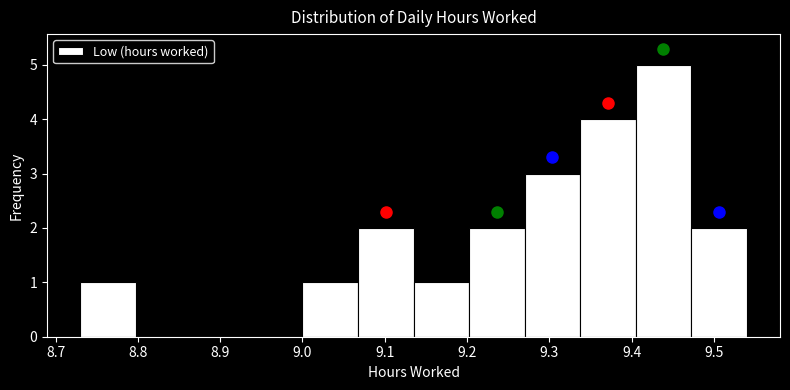

How tall is the bar that spans 8.73 to 8.80 on the x-axis? Neither the bar edges nor the heights are printed on the chart, so give them approximately, as read against the axes.

1